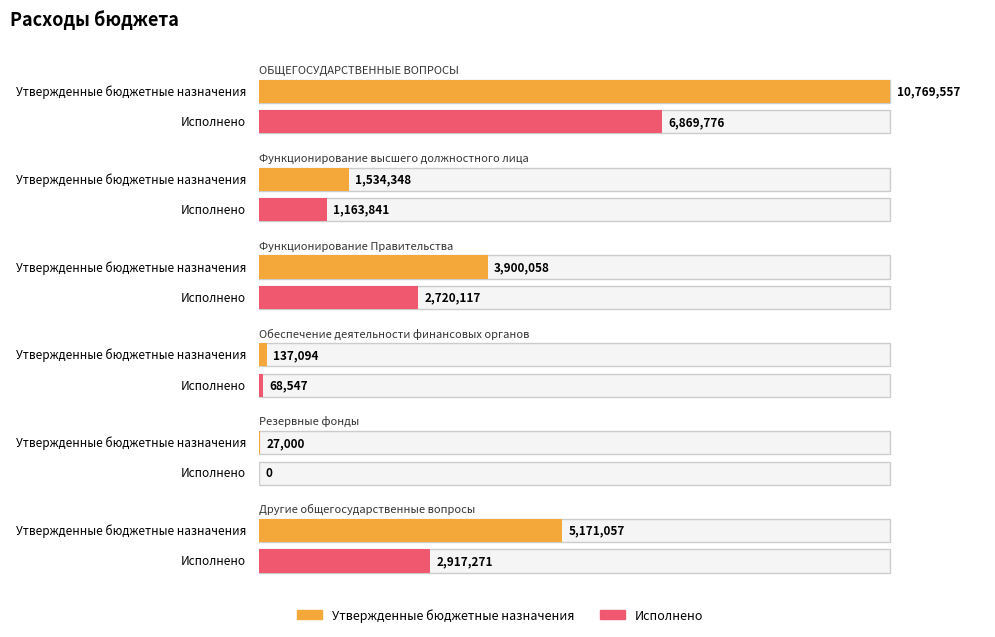

Rank the series by their average value, from lowest to highest.

Исполнено, Утвержденные бюджетные назначения